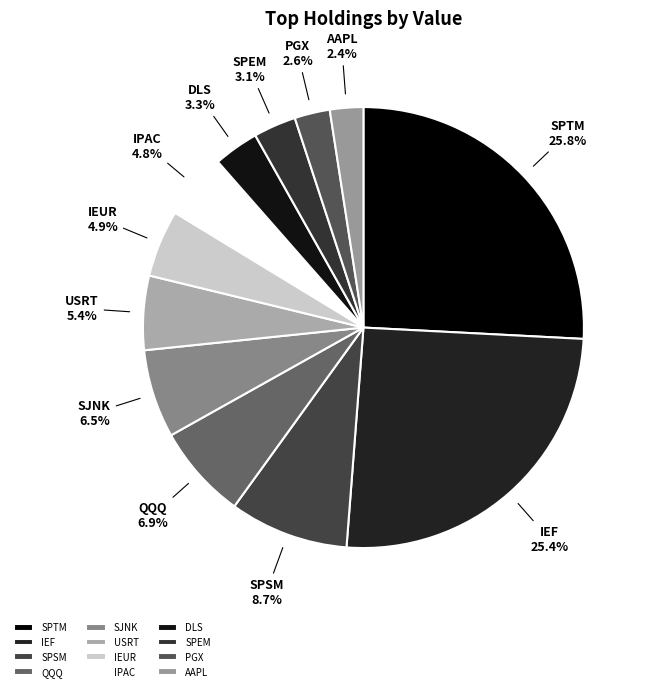

What is the ratio of the value at SPEM to the value at SJNK?

0.5